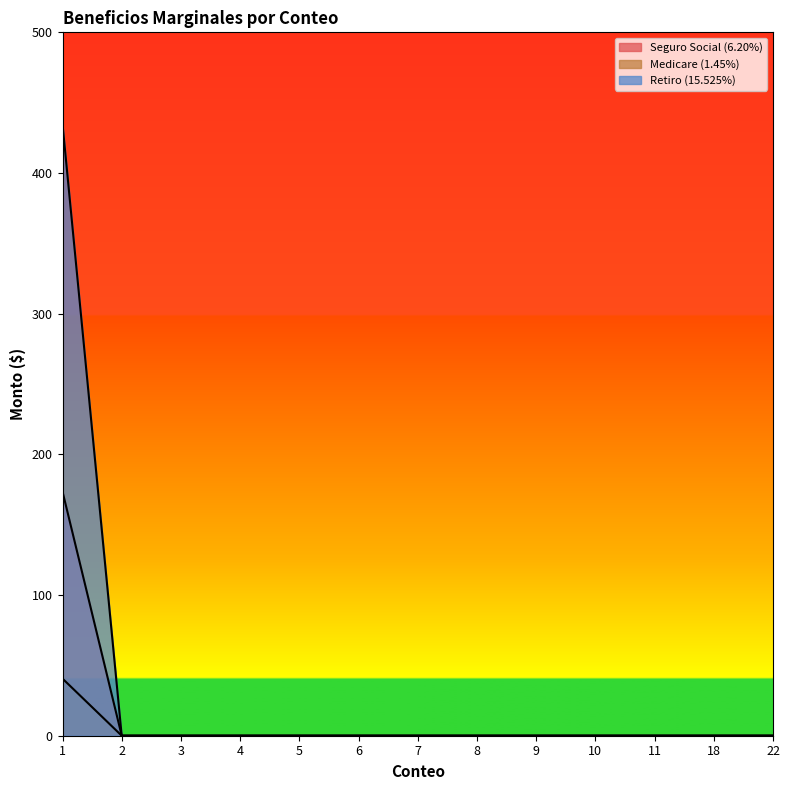

Reading left to right, what are all the values shown in this chart?

Seguro Social (6.20%): 1=173.6	2=0.0	3=0.0	4=0.0	5=0.0	6=0.0	7=0.0	8=0.0	9=0.0	10=0.0	11=0.0	18=0.0	22=0.0
Medicare (1.45%): 1=40.6	2=0.0	3=0.0	4=0.0	5=0.0	6=0.0	7=0.0	8=0.0	9=0.0	10=0.0	11=0.0	18=0.0	22=0.0
Retiro (15.525%): 1=434.7	2=0.0	3=0.0	4=0.0	5=0.0	6=0.0	7=0.0	8=0.0	9=0.0	10=0.0	11=0.0	18=0.0	22=0.0